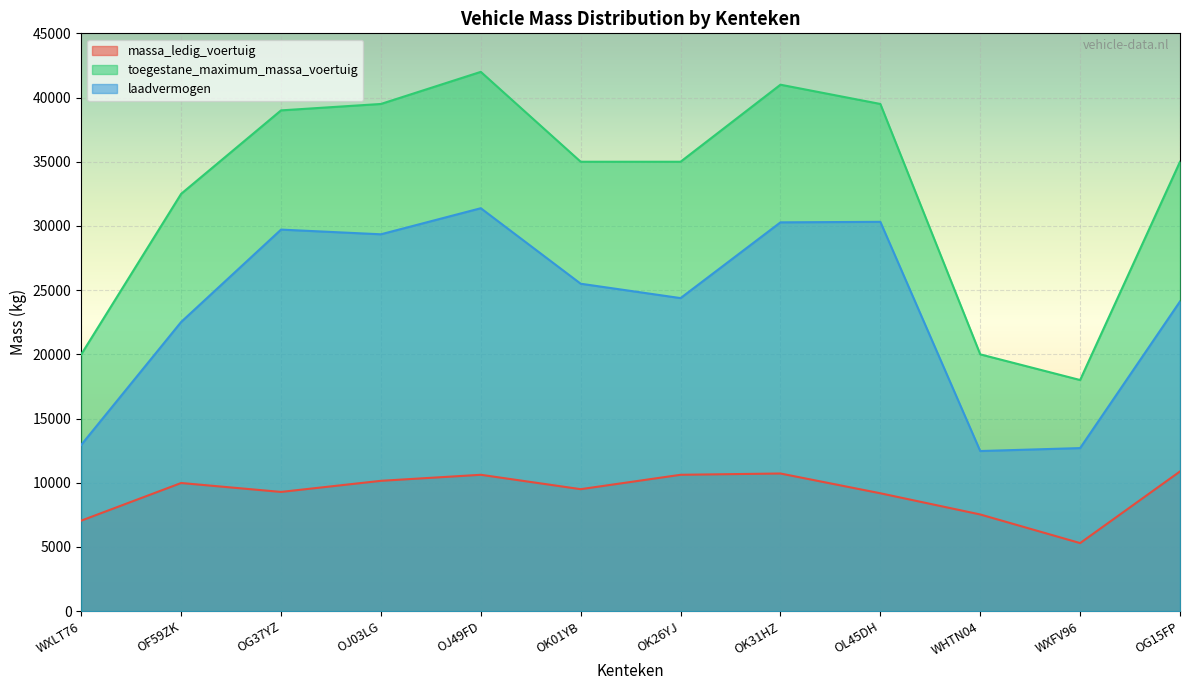

True or false: laadvermogen and toegestane_maximum_massa_voertuig intersect in this chart.

False